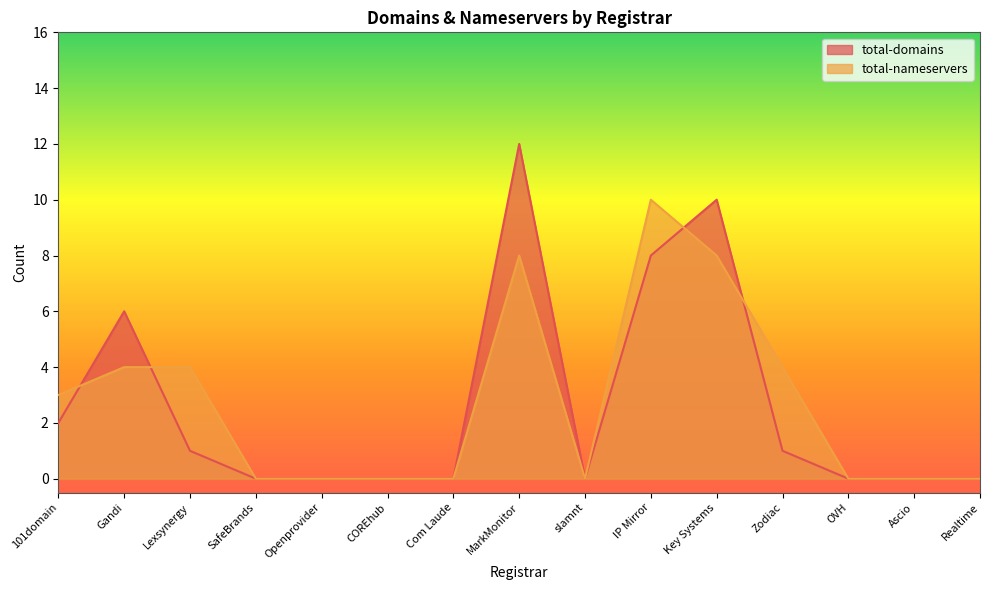

Reading left to right, what are all the values shown in this chart?

total-domains: 101domain=2	Gandi=6	Lexsynergy=1	SafeBrands=0	Openprovider=0	COREhub=0	Com Laude=0	MarkMonitor=12	slamnt=0	IP Mirror=8	Key Systems=10	Zodiac=1	OVH=0	Ascio=0	Realtime=0
total-nameservers: 101domain=3	Gandi=4	Lexsynergy=4	SafeBrands=0	Openprovider=0	COREhub=0	Com Laude=0	MarkMonitor=8	slamnt=0	IP Mirror=10	Key Systems=8	Zodiac=4	OVH=0	Ascio=0	Realtime=0